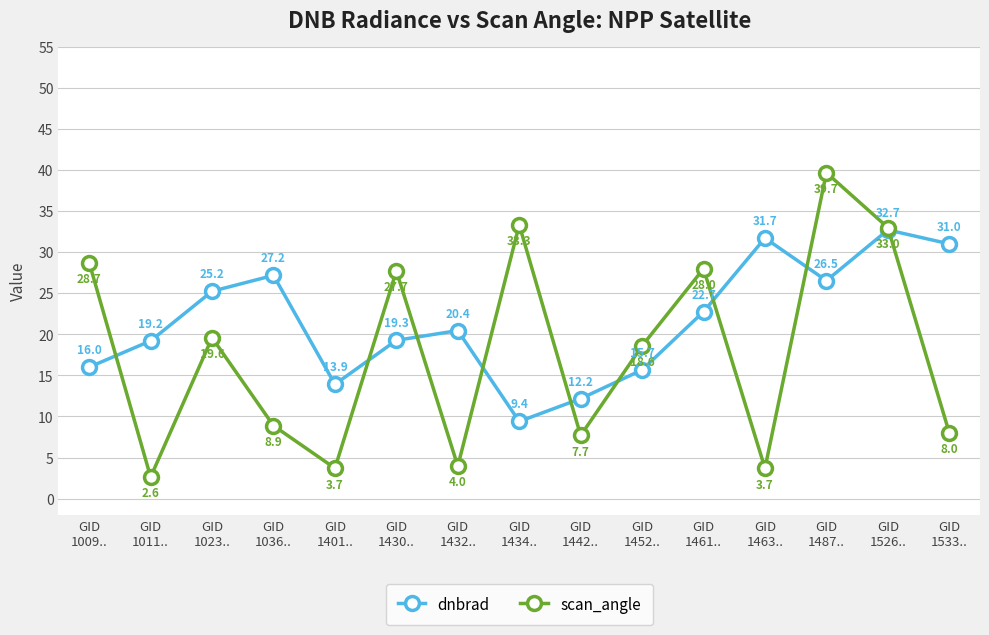

At which label does scan_angle first exceed 18?

GID
1009..